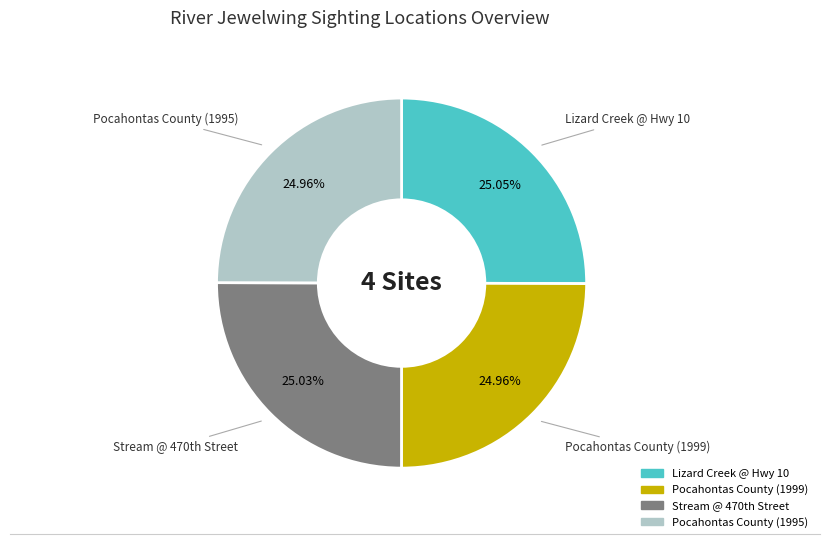

Is Pocahontas County (1999) the majority of the pie?

No